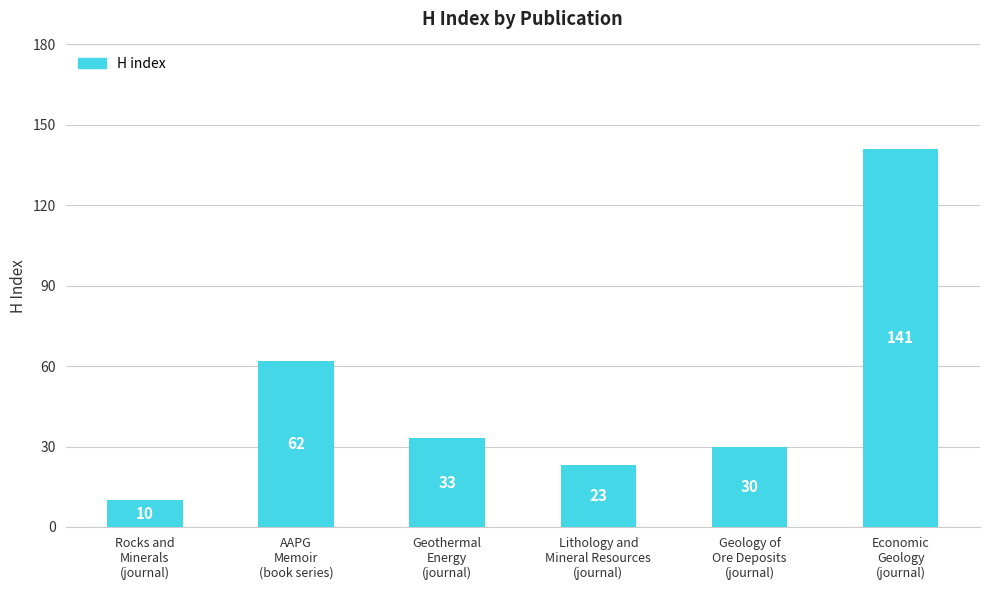

What is the difference between the second highest and second lowest values?

39